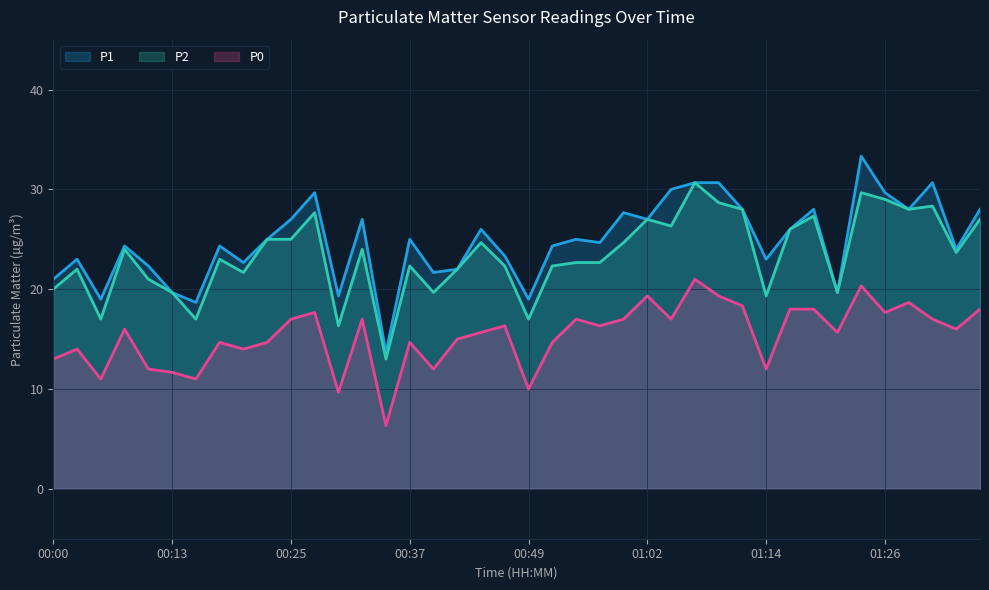

Which series has the largest range (max minus min)?

P1